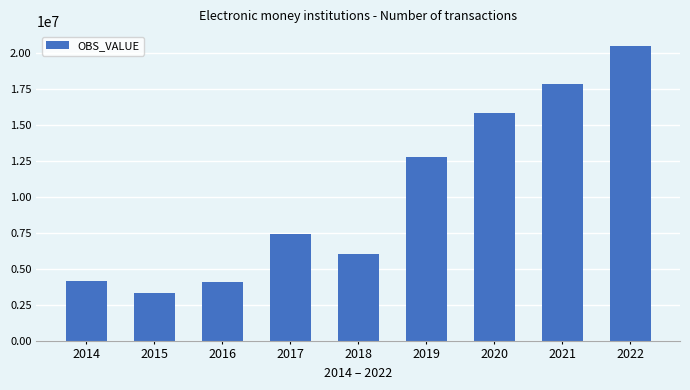

How many distinct data groups are displayed?

1